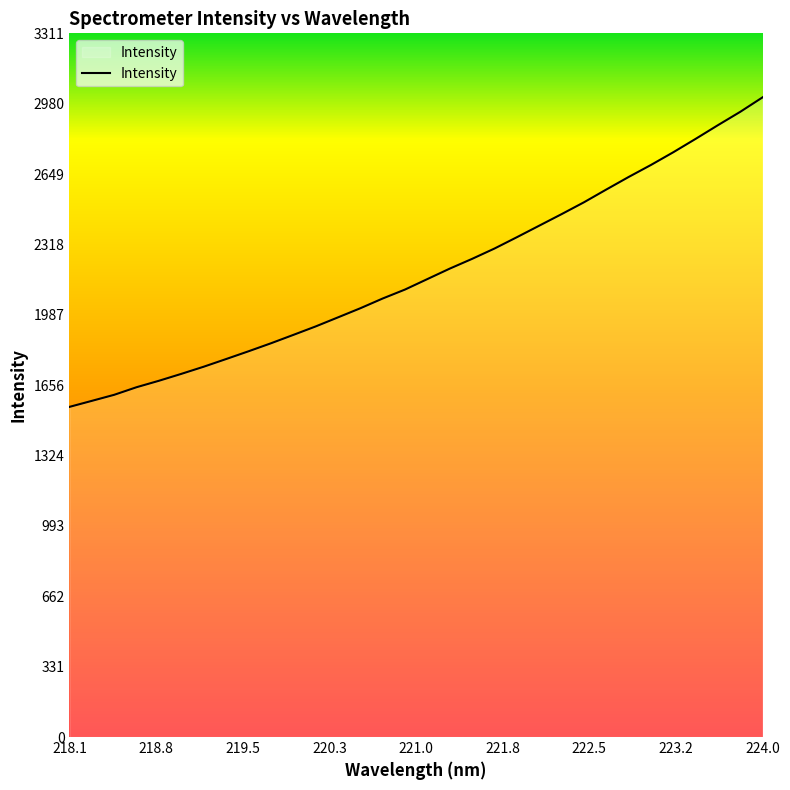

What is the smallest value displayed?

1553.5